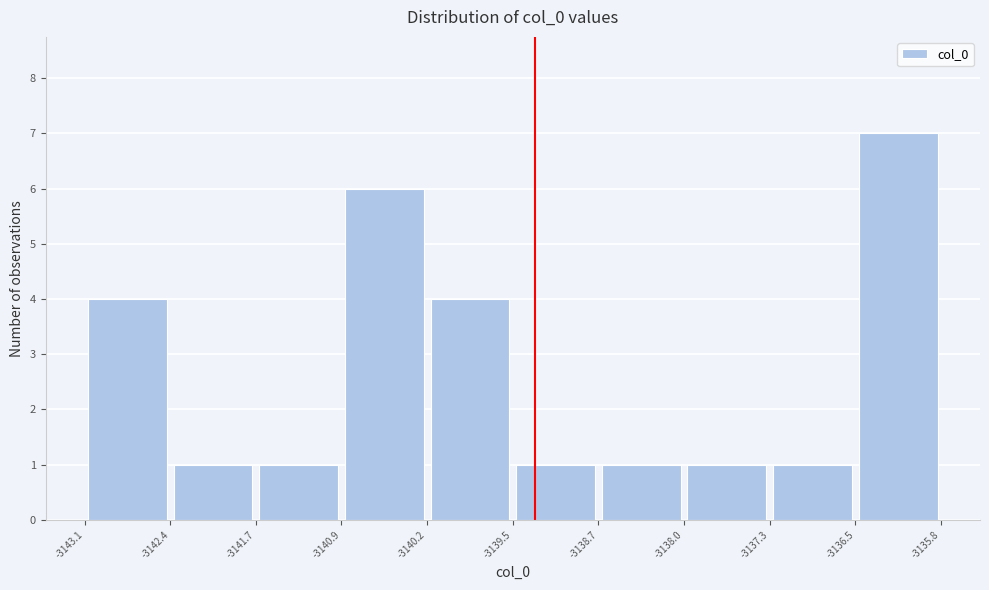

What is the height of the bar covering -3136.5 to -3135.8 on the x-axis? The values are not printed on the chart, so give them approximately, as read against the axis.

7